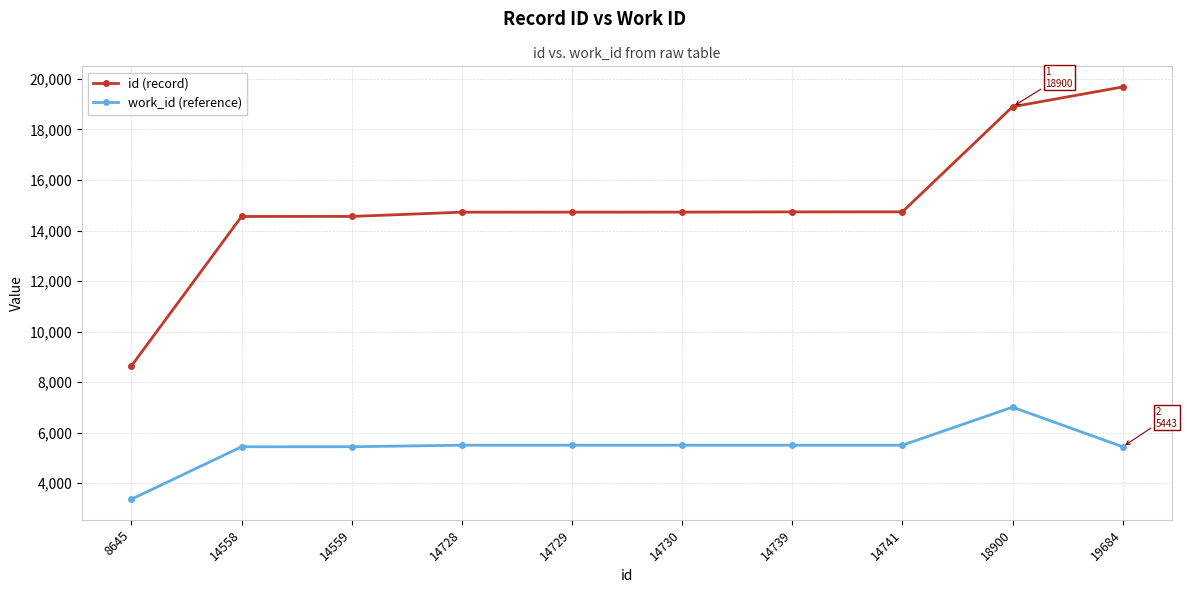

Is it true that work_id (reference) equals 7237 at 14729?

False